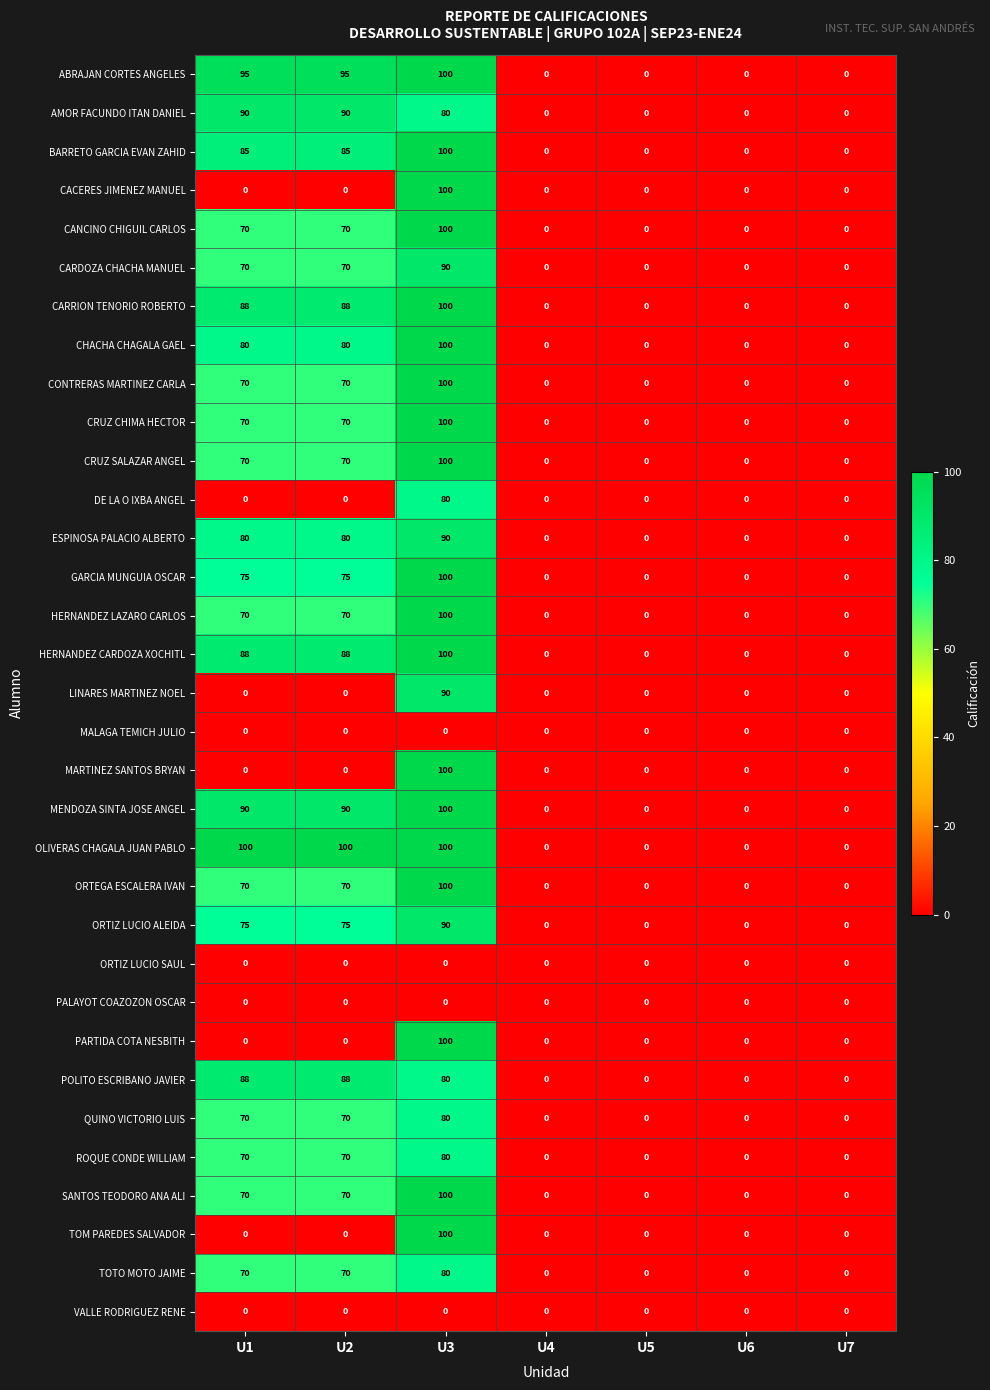

True or false: PALAYOT COAZOZON OSCAR has a value of 0 at U2.

True